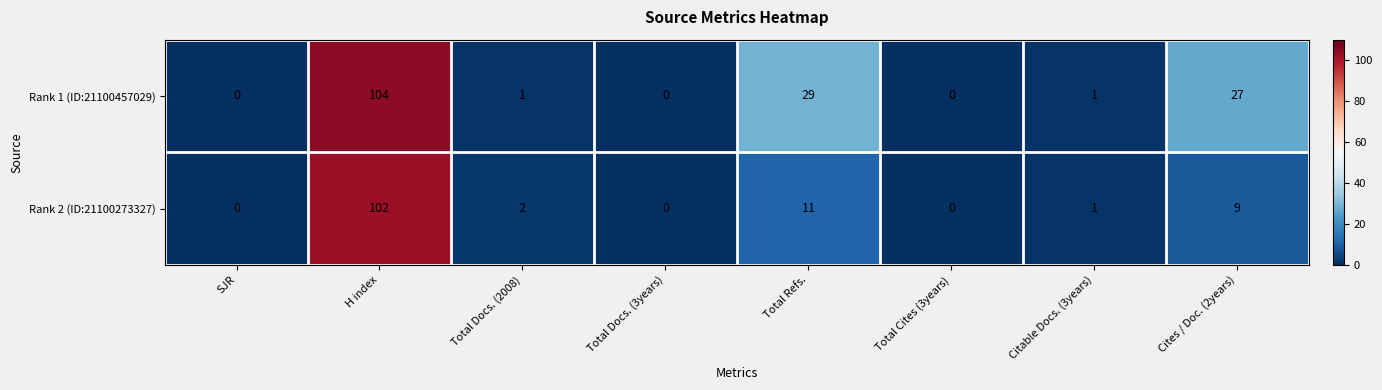

At which category is the sum across all series the highest?

H index